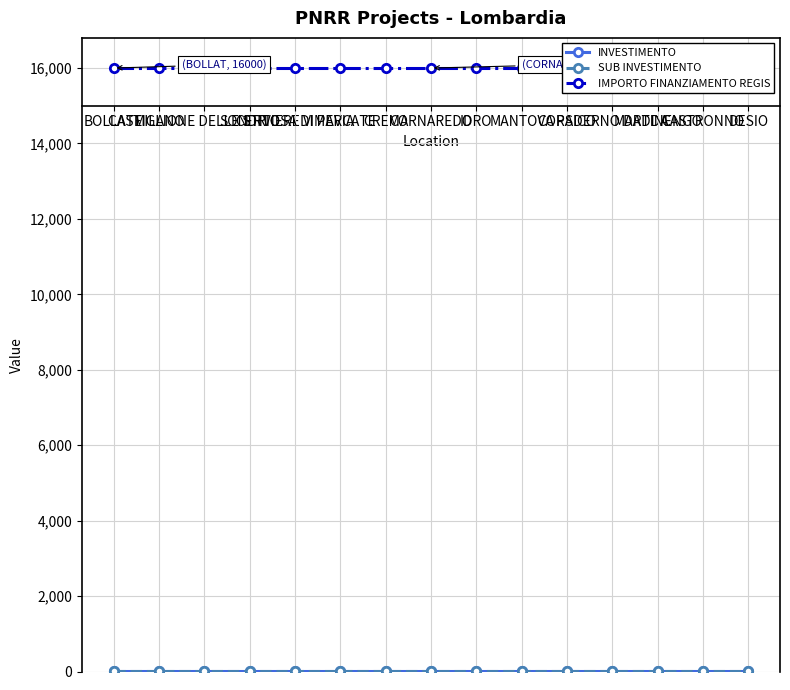

Where is INVESTIMENTO nearest to the value 3?

BOLLATE